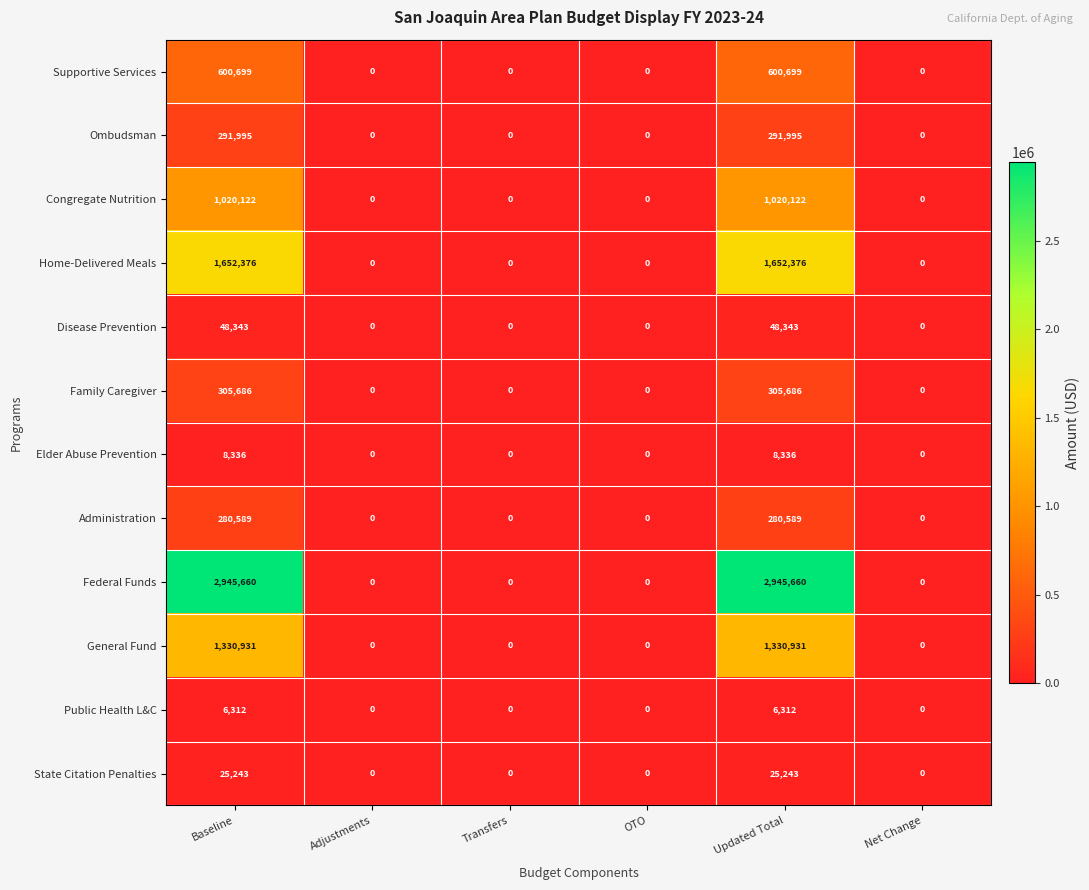

What is the difference between the maximum and second lowest values in the Federal Funds series?

2945660